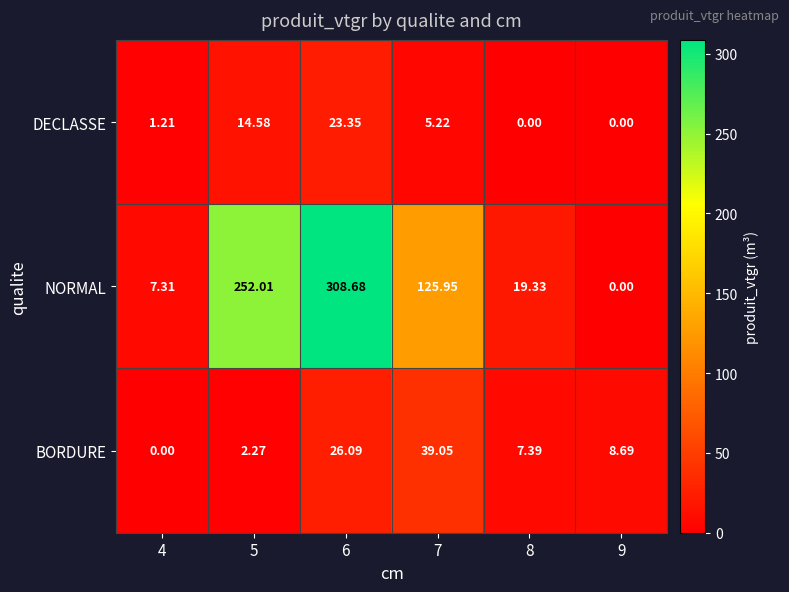

Which series has the largest range (max minus min)?

NORMAL